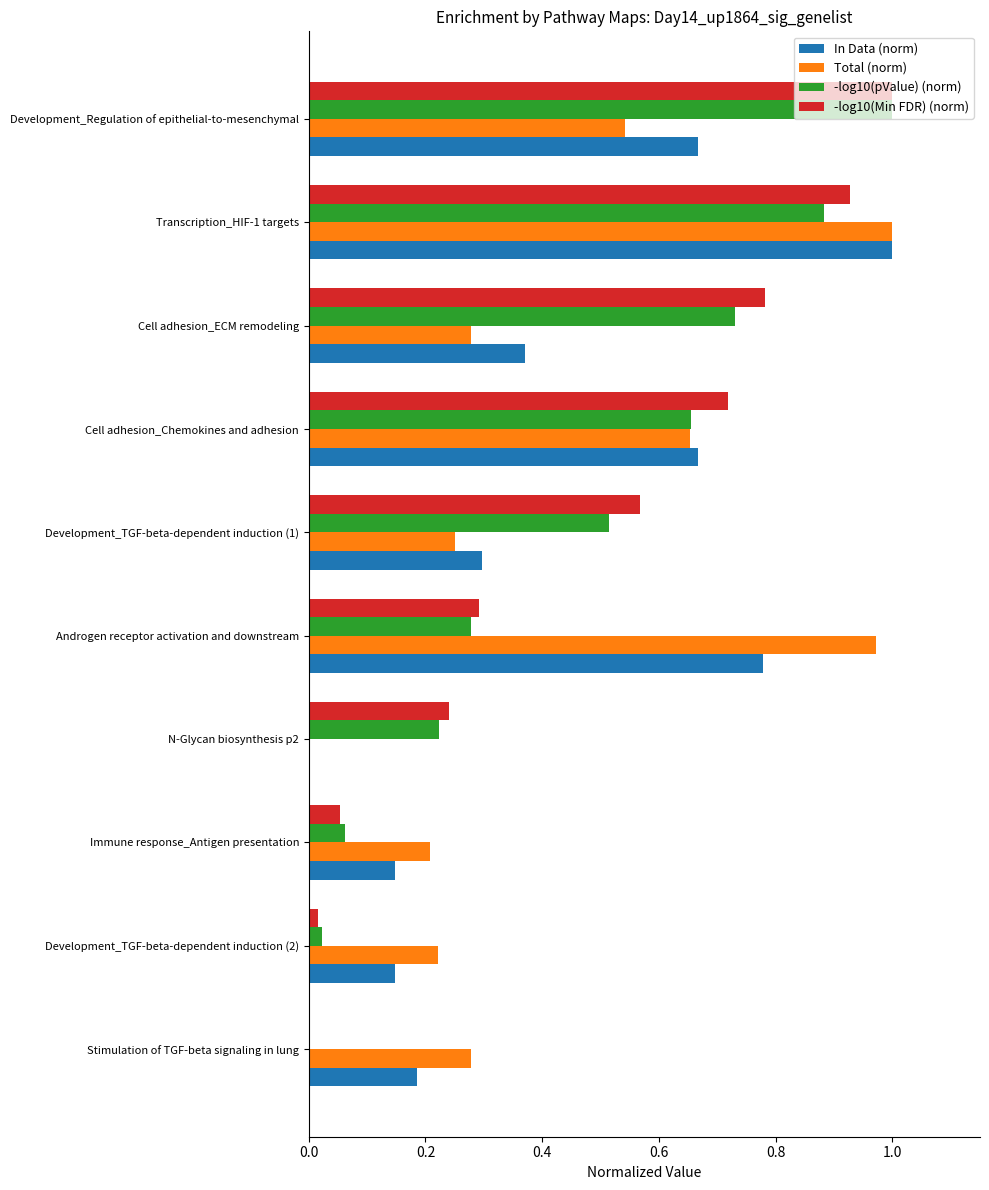

At which category is the sum across all series the highest?

Transcription_HIF-1 targets